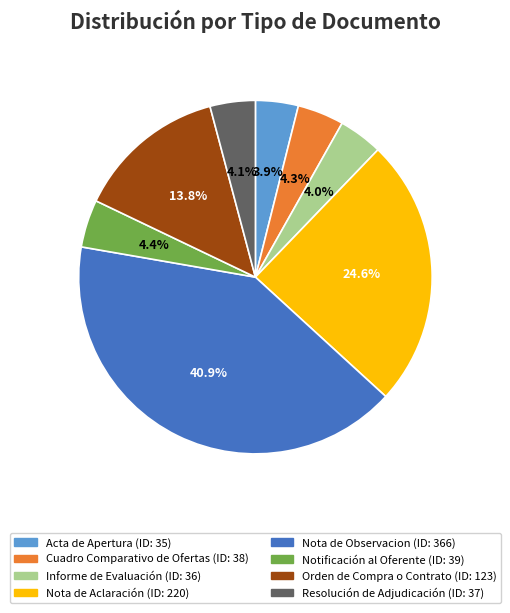

Which slice is the largest?

Nota de Observacion